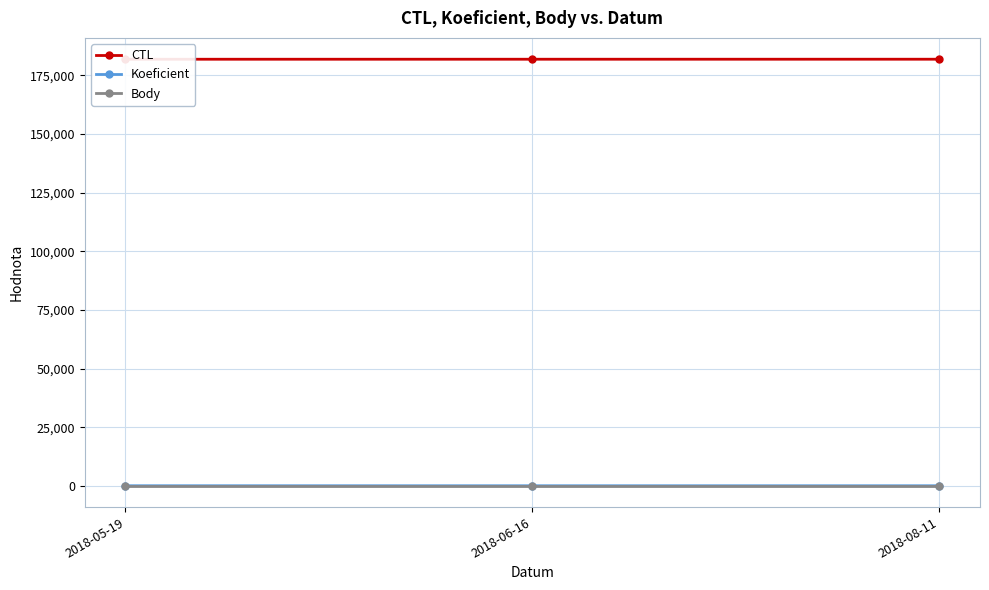

Which series has the widest spread of values?

CTL